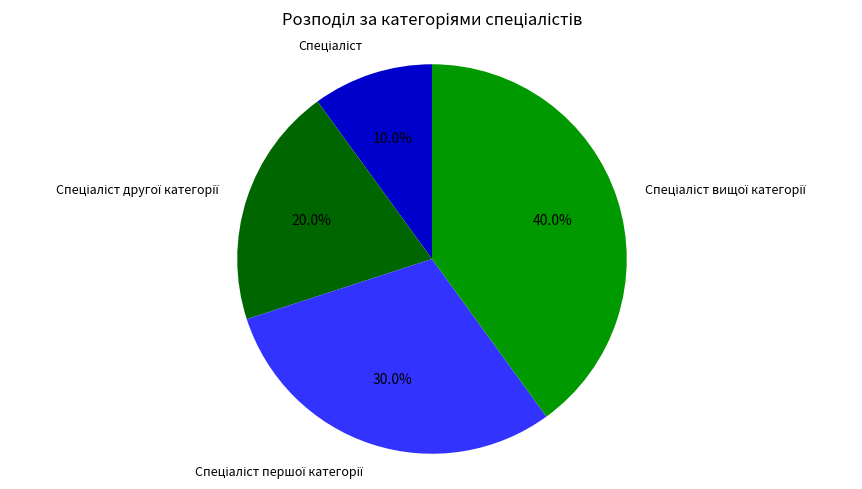

How many segments does this pie chart have?

4